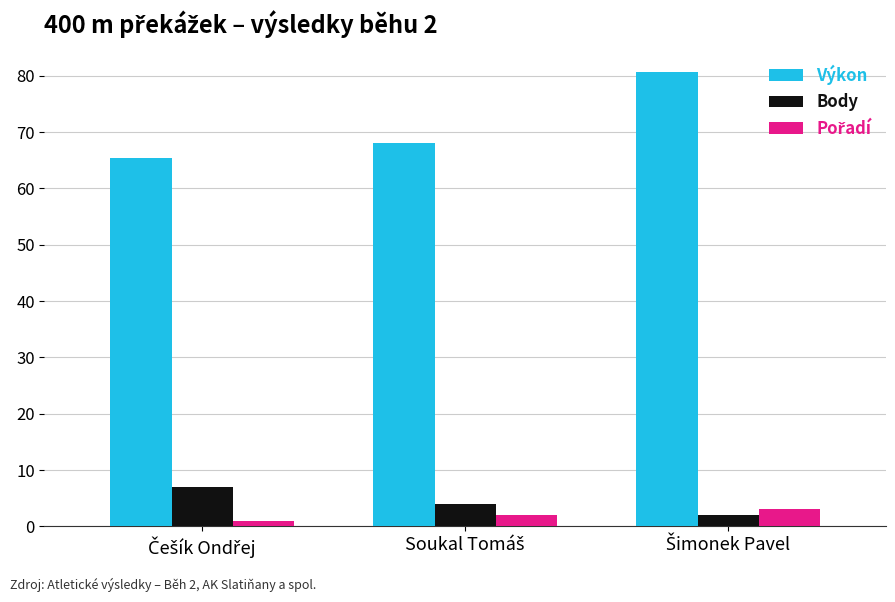

What is the value of the Výkon bar at the 1st from the left?

65.5